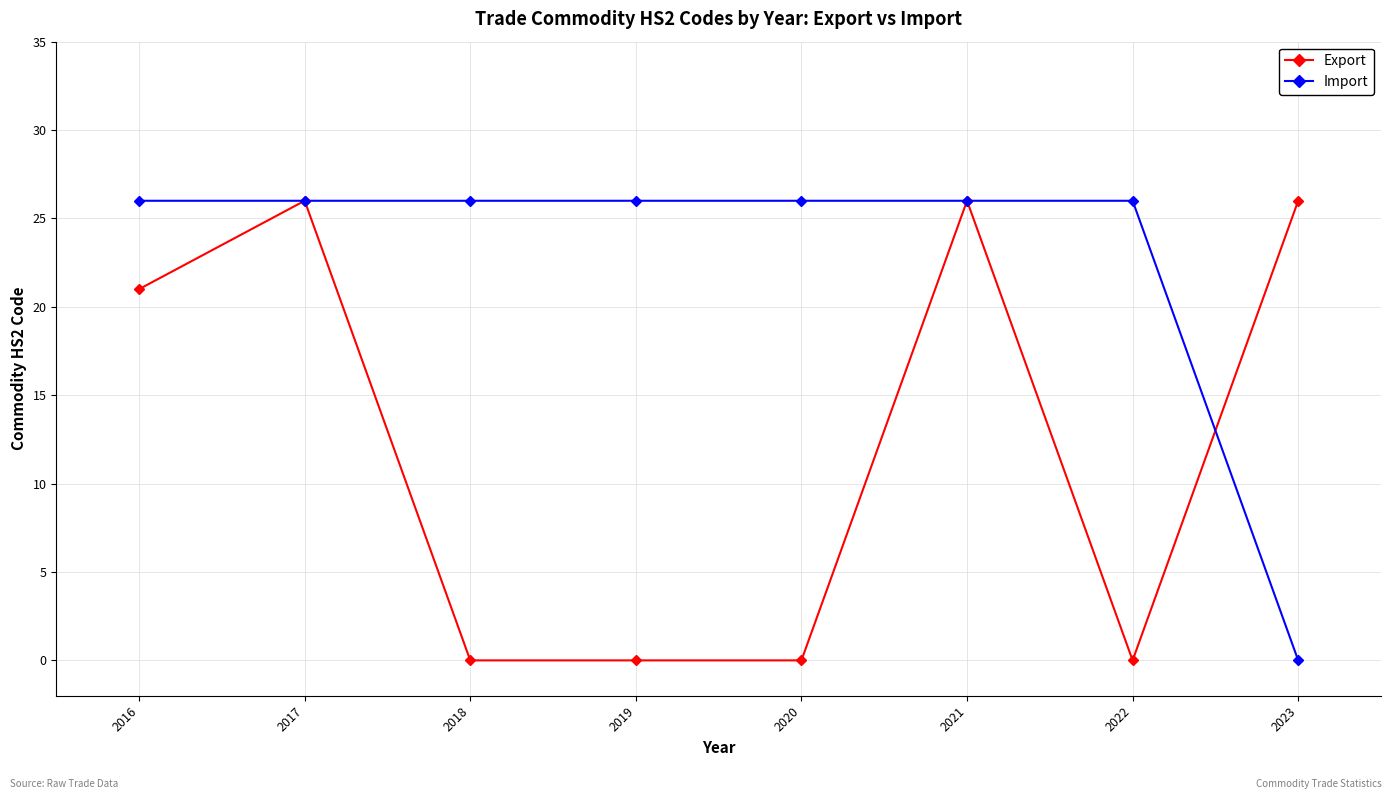

At 2022, list the series in order from smallest to largest.

Export, Import